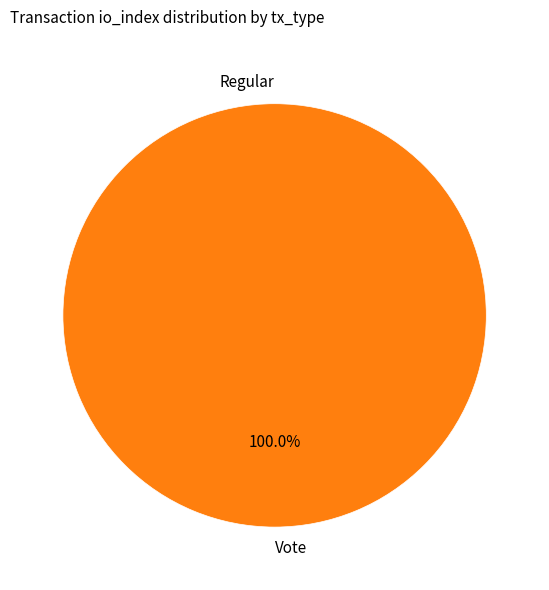

Rank the categories by value from lowest to highest.

Regular, Vote